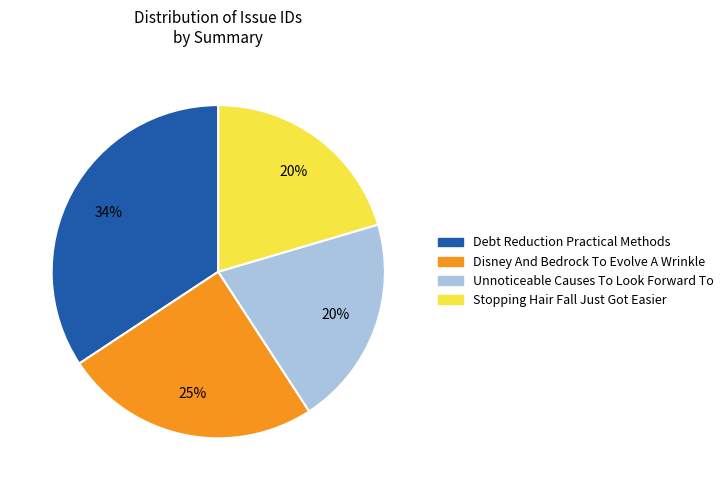

Between Unnoticeable Causes To Look Forward To and Disney And Bedrock To Evolve A Wrinkle, which is larger?

Disney And Bedrock To Evolve A Wrinkle